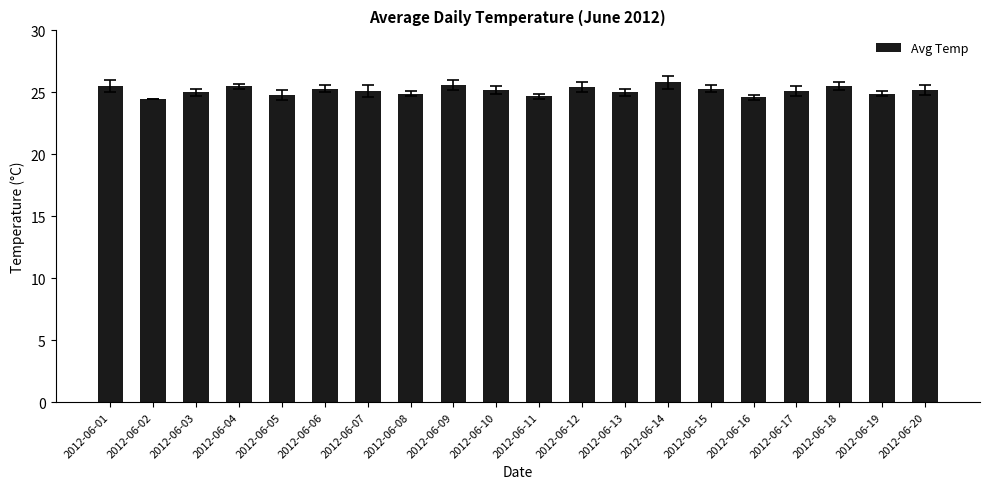

What is the minimum value shown in the chart?

24.5